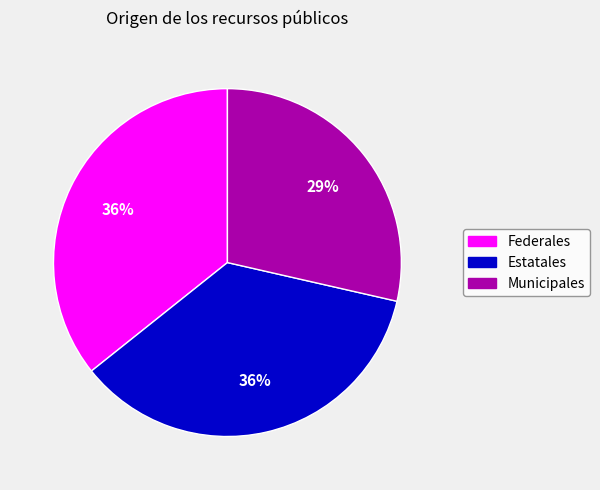

What is the smallest slice in the pie chart?

Municipales